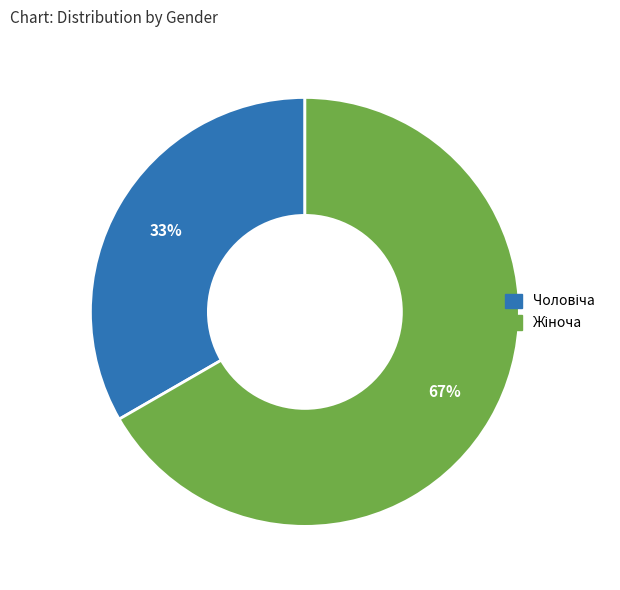

Is there a majority slice in this chart?

Yes